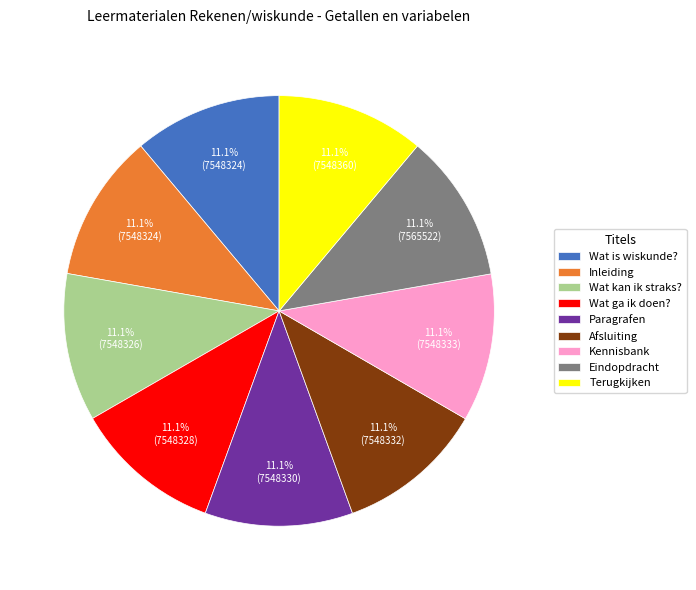

Is there any slice that represents more than half of the pie?

No